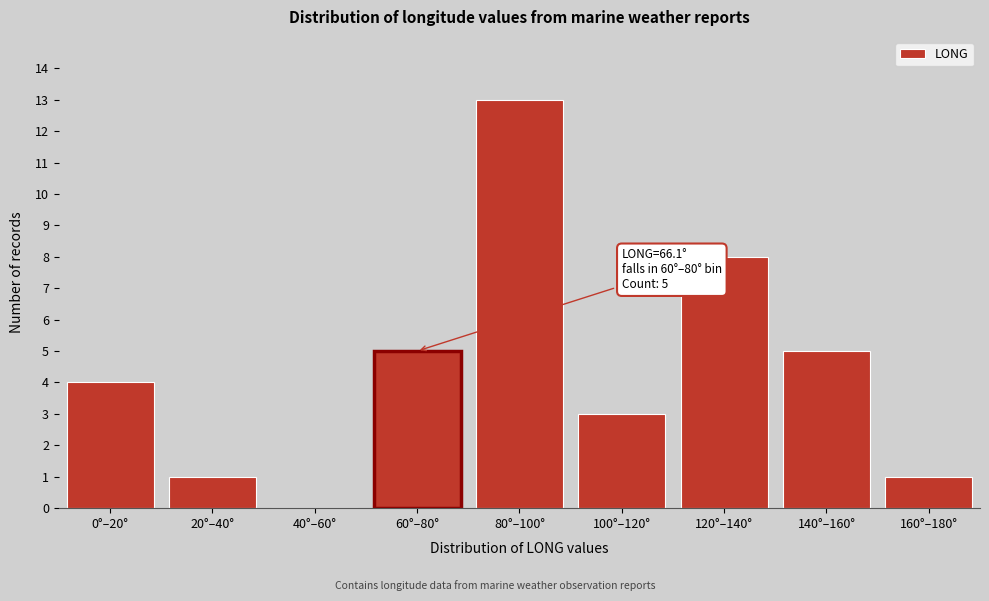

Reading left to right, transcribe all the data shown in this chart.

0°–20°=4	20°–40°=1	40°–60°=0	60°–80°=5	80°–100°=13	100°–120°=3	120°–140°=8	140°–160°=5	160°–180°=1